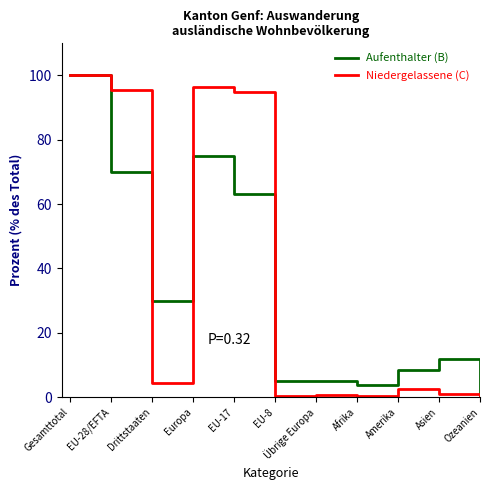

Which series has the widest spread of values?

Niedergelassene (C)